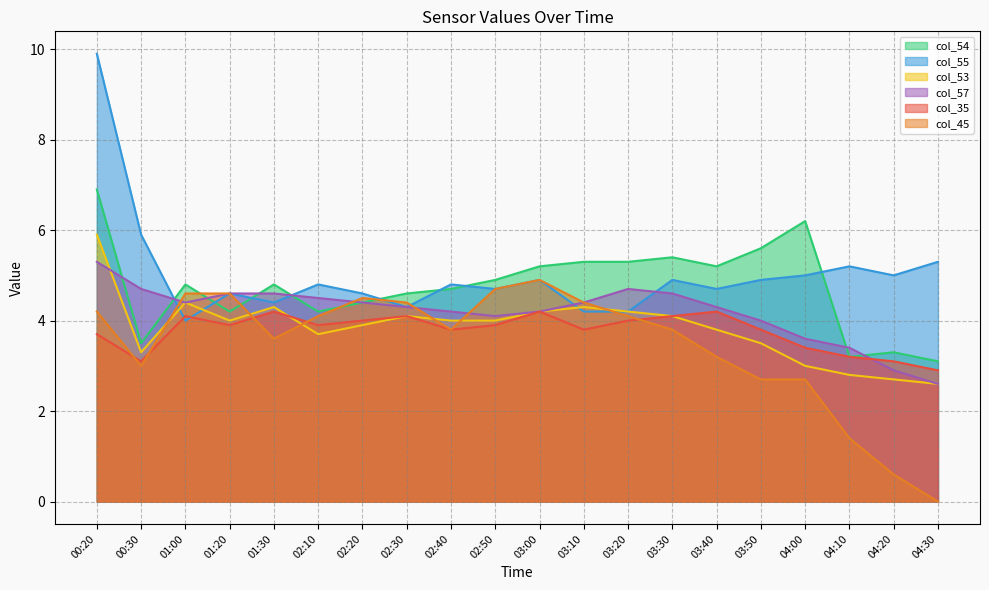

Where is col_45 nearest to the value 2?

04:10